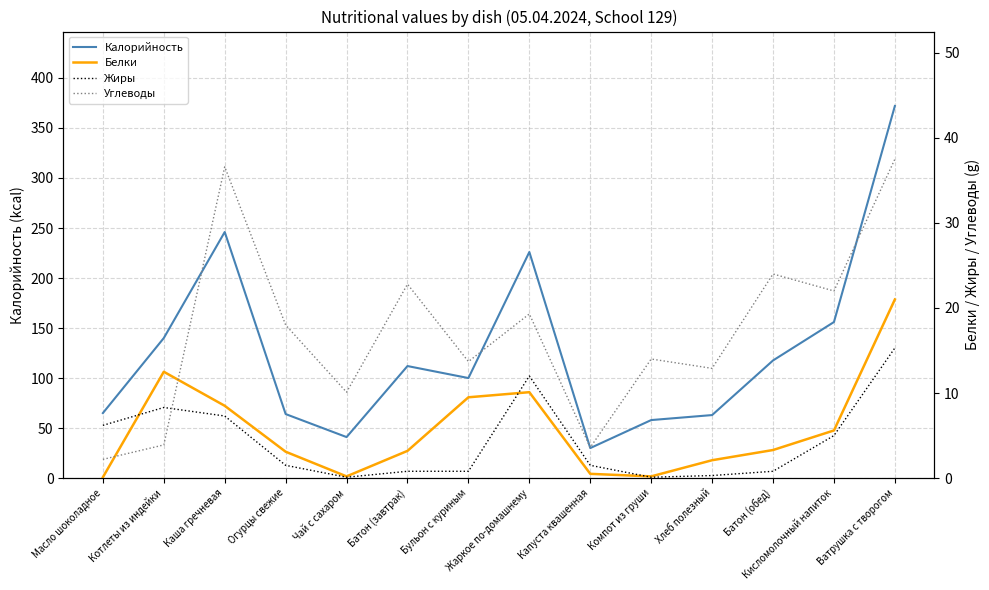

Rank the categories by Калорийность value from lowest to highest.

Капуста квашенная, Чай с сахаром, Компот из груши, Хлеб полезный, Огурцы свежие, Масло шоколадное, Бульон с куриным, Батон (завтрак), Батон (обед), Котлеты из индейки, Кисломолочный напиток, Жаркое по-домашнему, Каша гречневая, Ватрушка с творогом